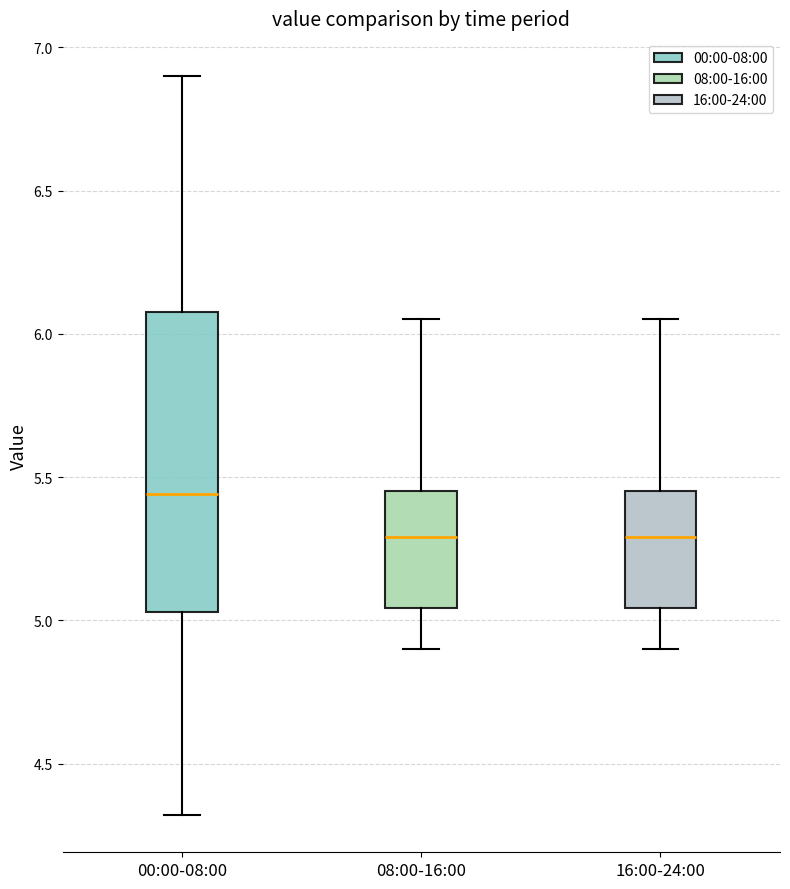

Where is the lower edge of the box for 08:00-16:00 on the y-axis? The values are not printed on the chart, so give them approximately, as read against the axis.

5.05